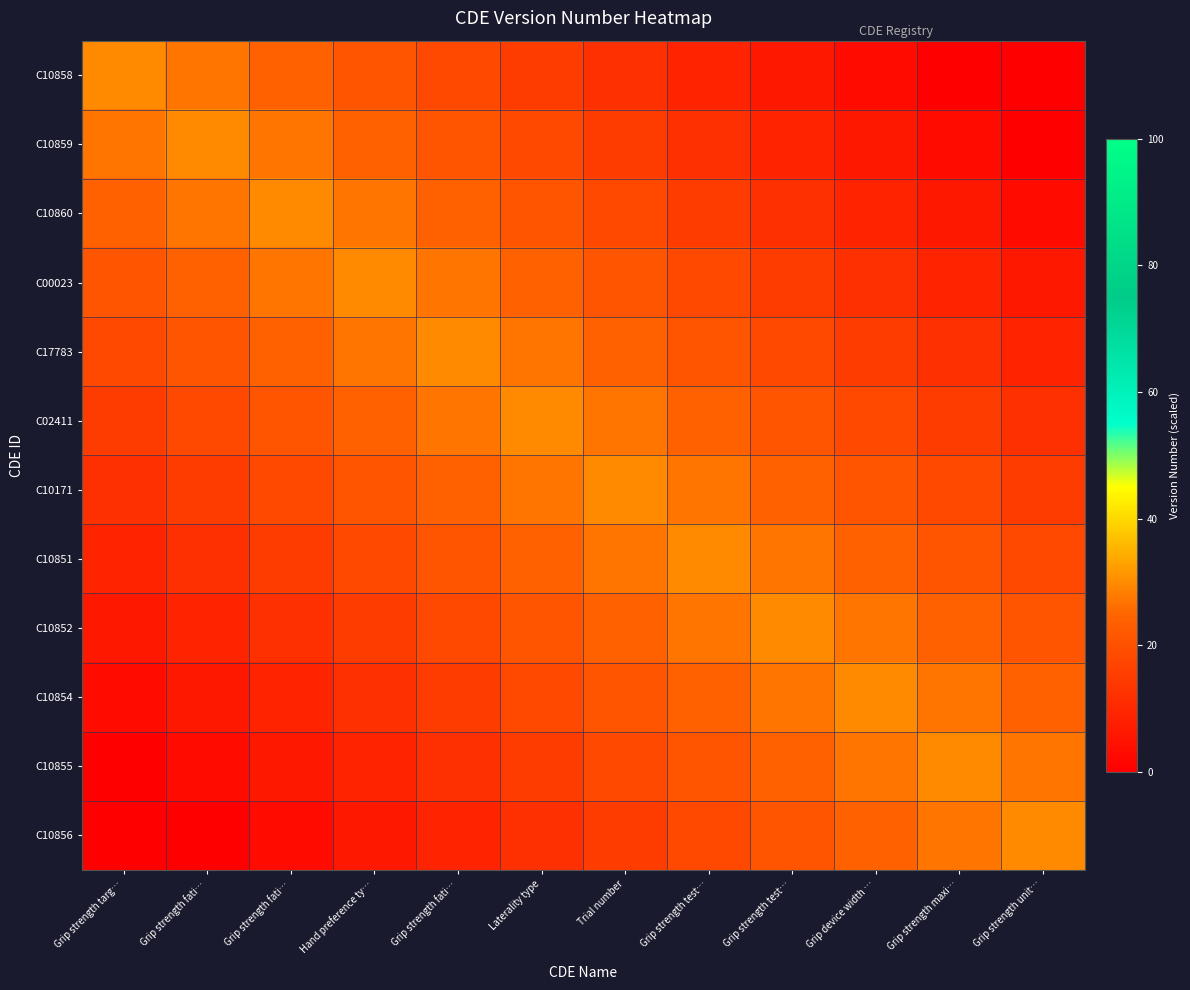

How many data points does each series have?

12